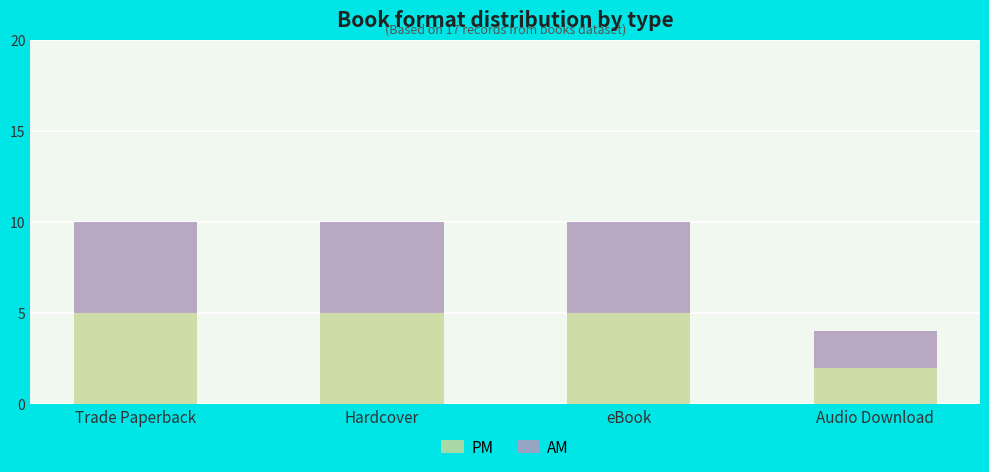

What is the total value across all series at Hardcover?

10